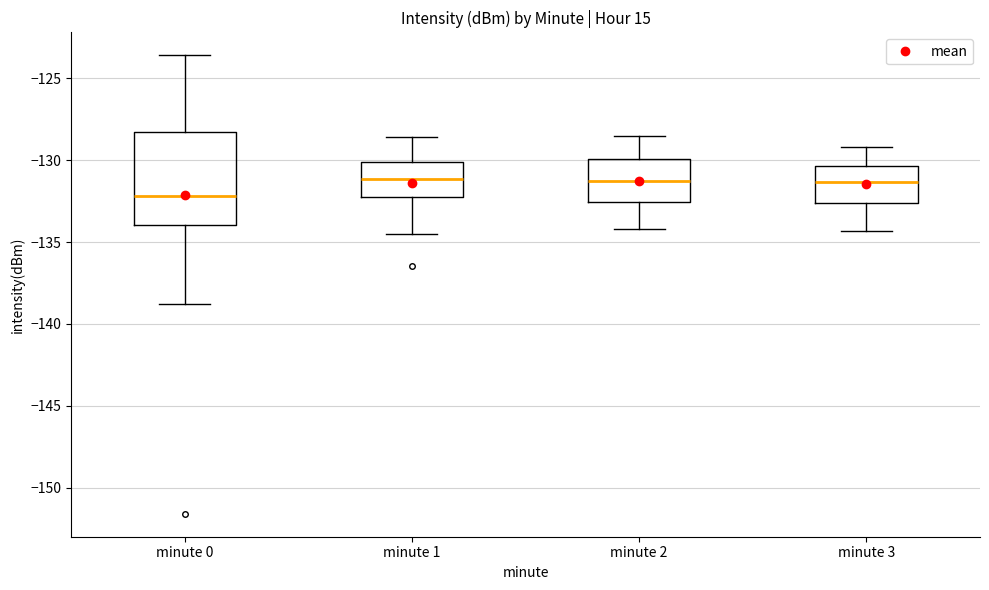

Where does the lower whisker of the box for minute 1 end on the y-axis? The values are not printed on the chart, so give them approximately, as read against the axis.

-134.5